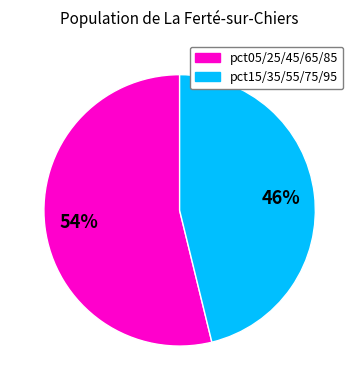

To the nearest percent, what is the average slice percentage?

50%